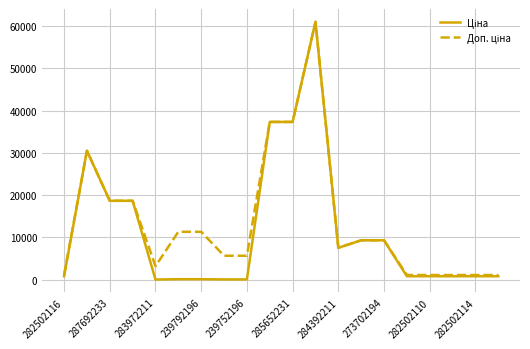

What is the maximum value shown in the chart?

61024.7